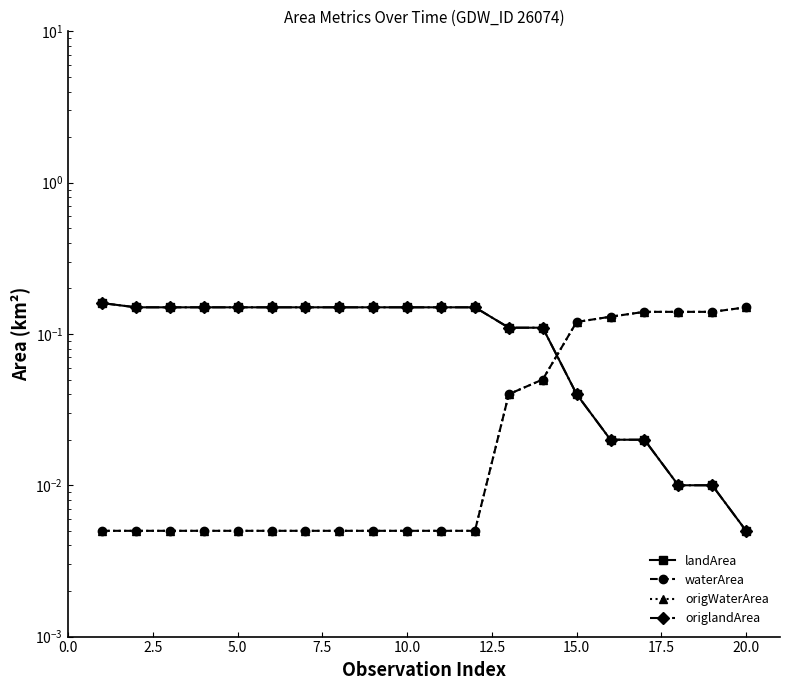

At how many categories does at least one series exceed 0?

20